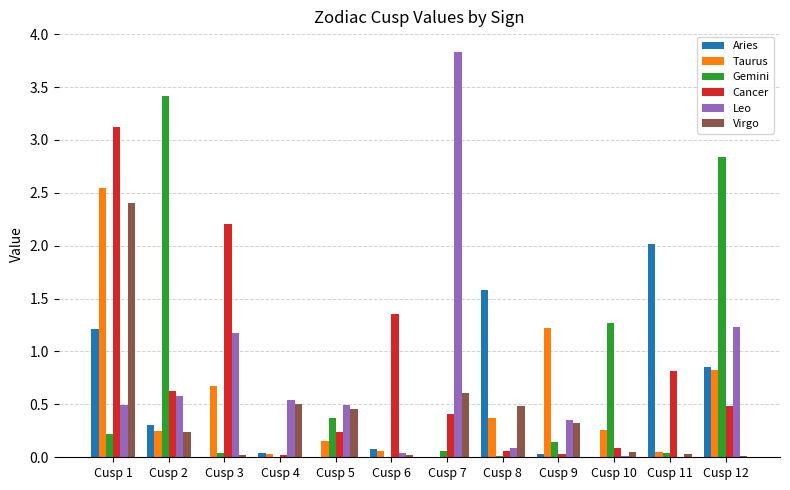

Between Cusp 3 and Cusp 5, which series saw the biggest shift?

Cancer